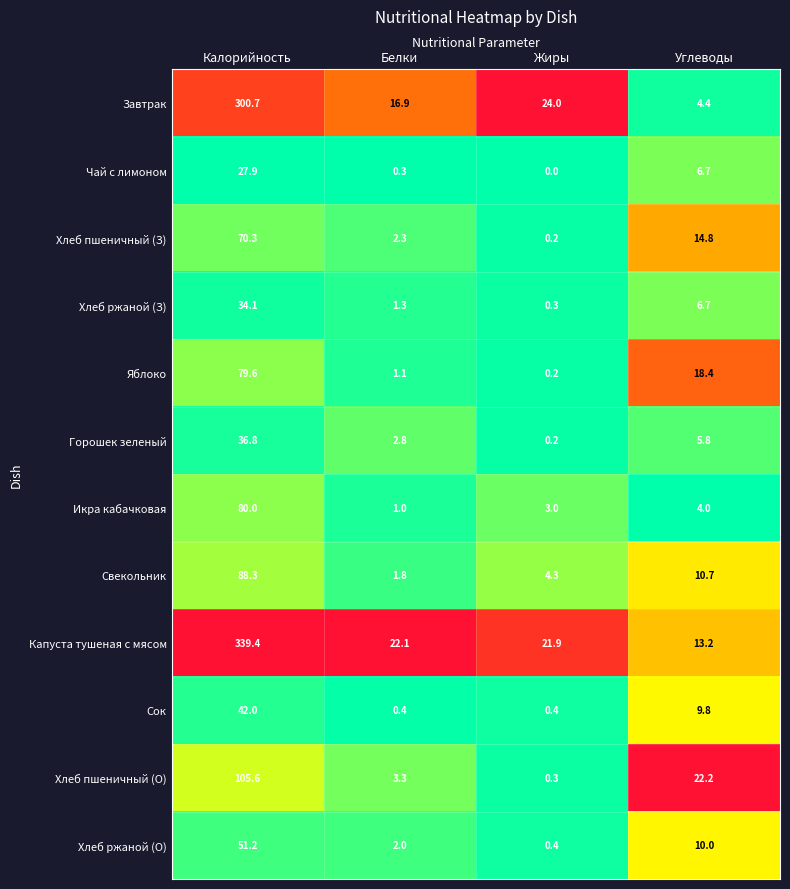

Which series changed the most between Калорийность and Жиры?

Капуста тушеная с мясом